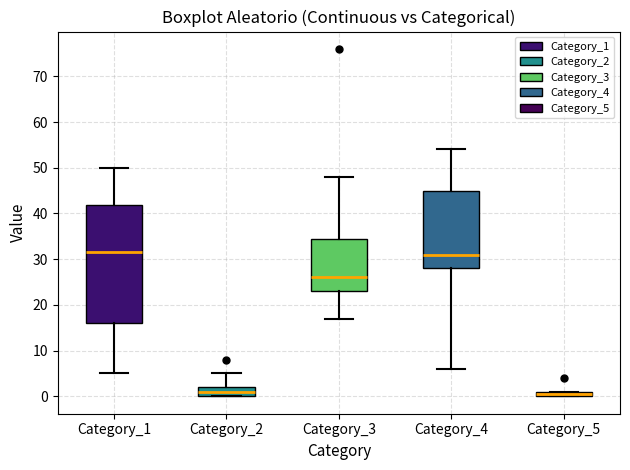

Comparing the boxes themselves (not the whiskers), which one is the tallest?

Category_1